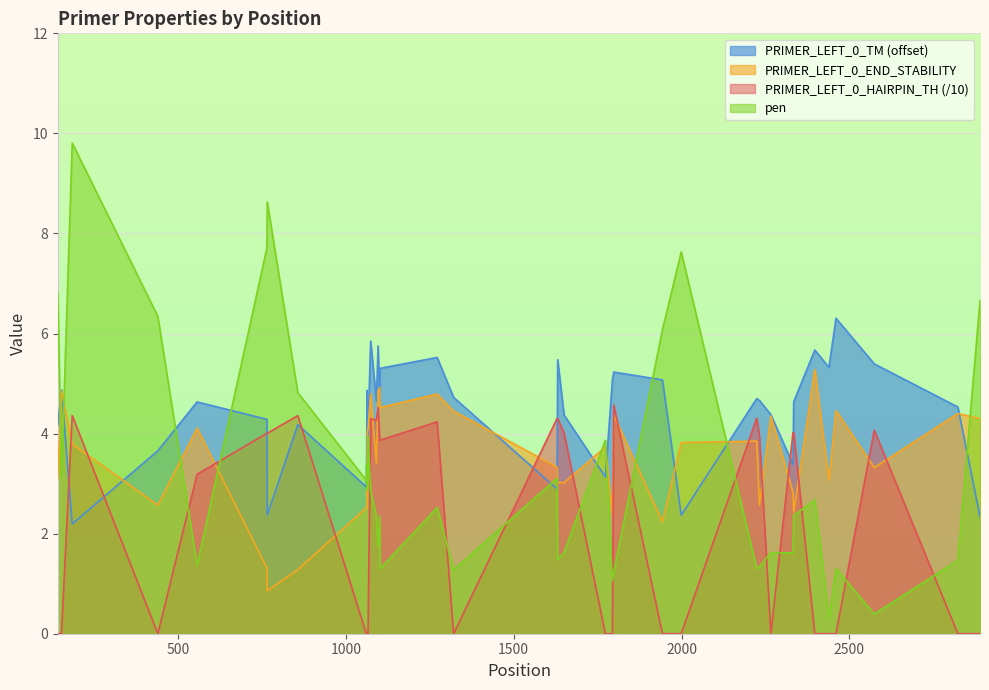

Is the value of PRIMER_LEFT_0_HAIRPIN_TH at 1631 greater than the value of pen at 2397?

Yes